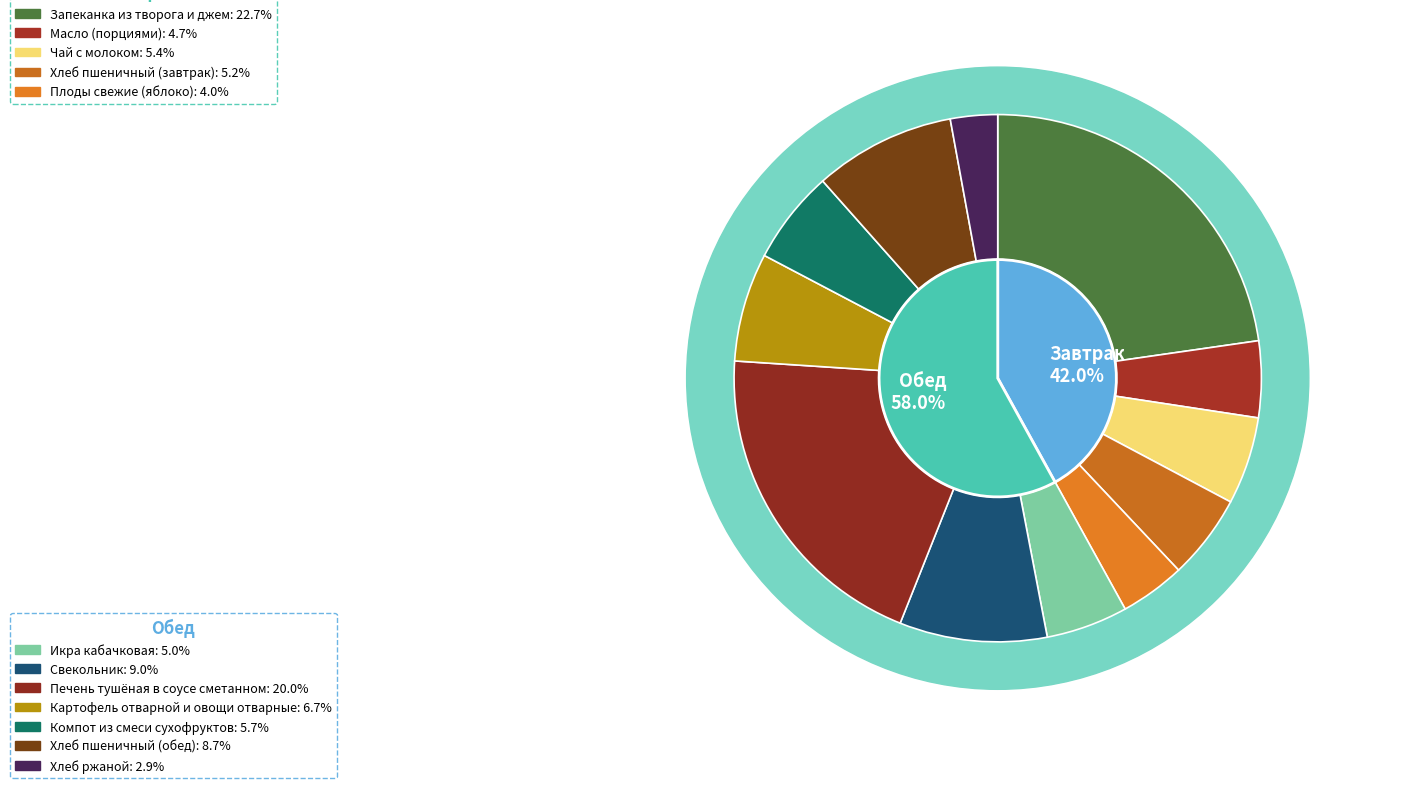

Rank the series by their maximum value, from lowest to highest.

Обед, Завтрак